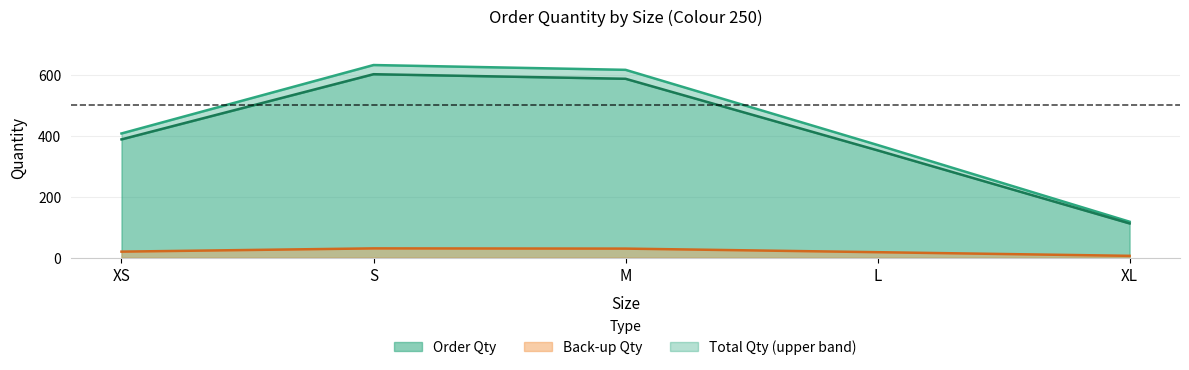

What is the total value across all series at L?

739.2